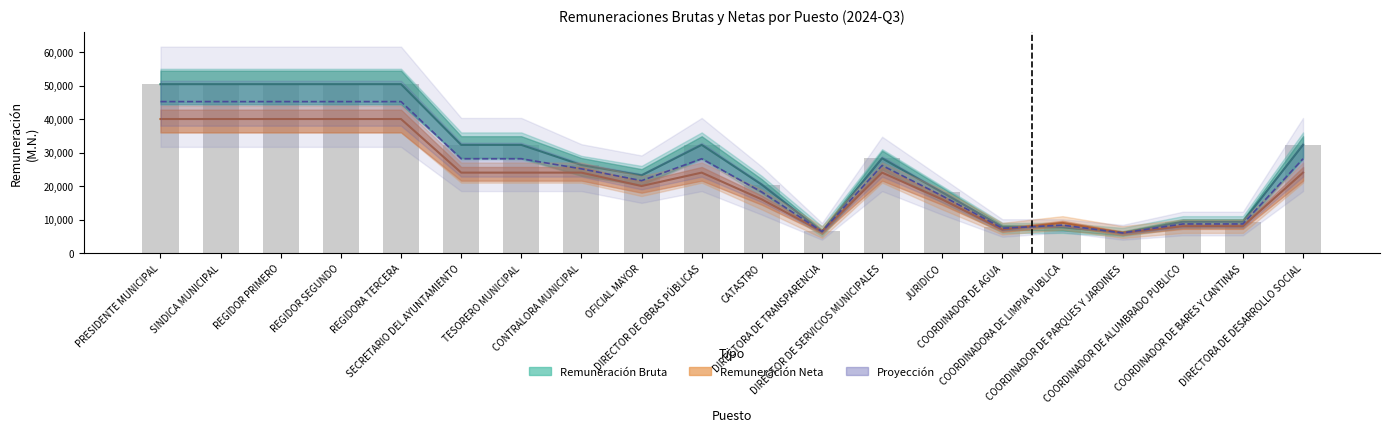

What are all the series names shown in the legend?

Remuneración Bruta, Remuneración Neta, Proyección